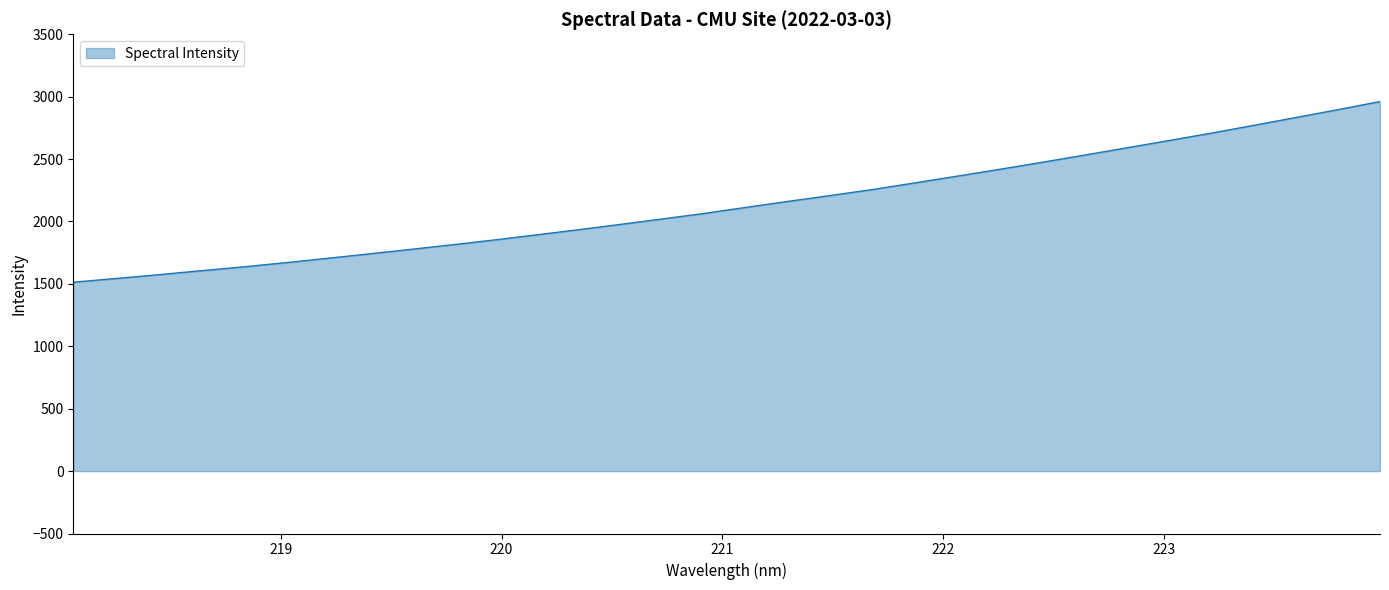

Does the chart have visible grid lines?

No